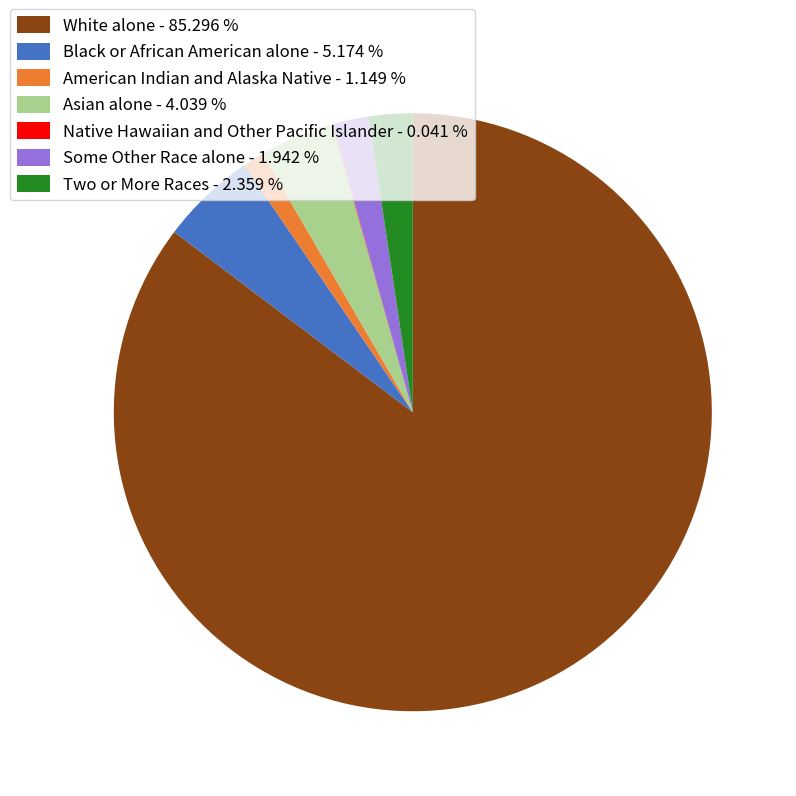

Combined, do Asian alone - 4.039 % and American Indian and Alaska Native - 1.149 % account for over 50%?

No